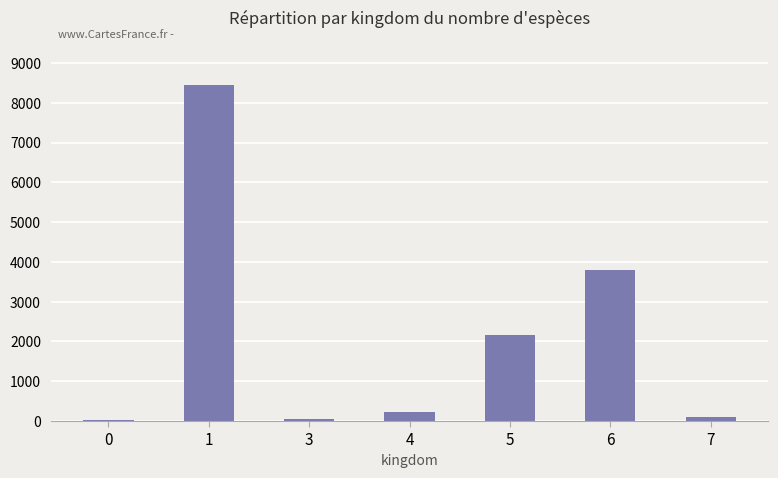

What is the greatest value displayed?

8455